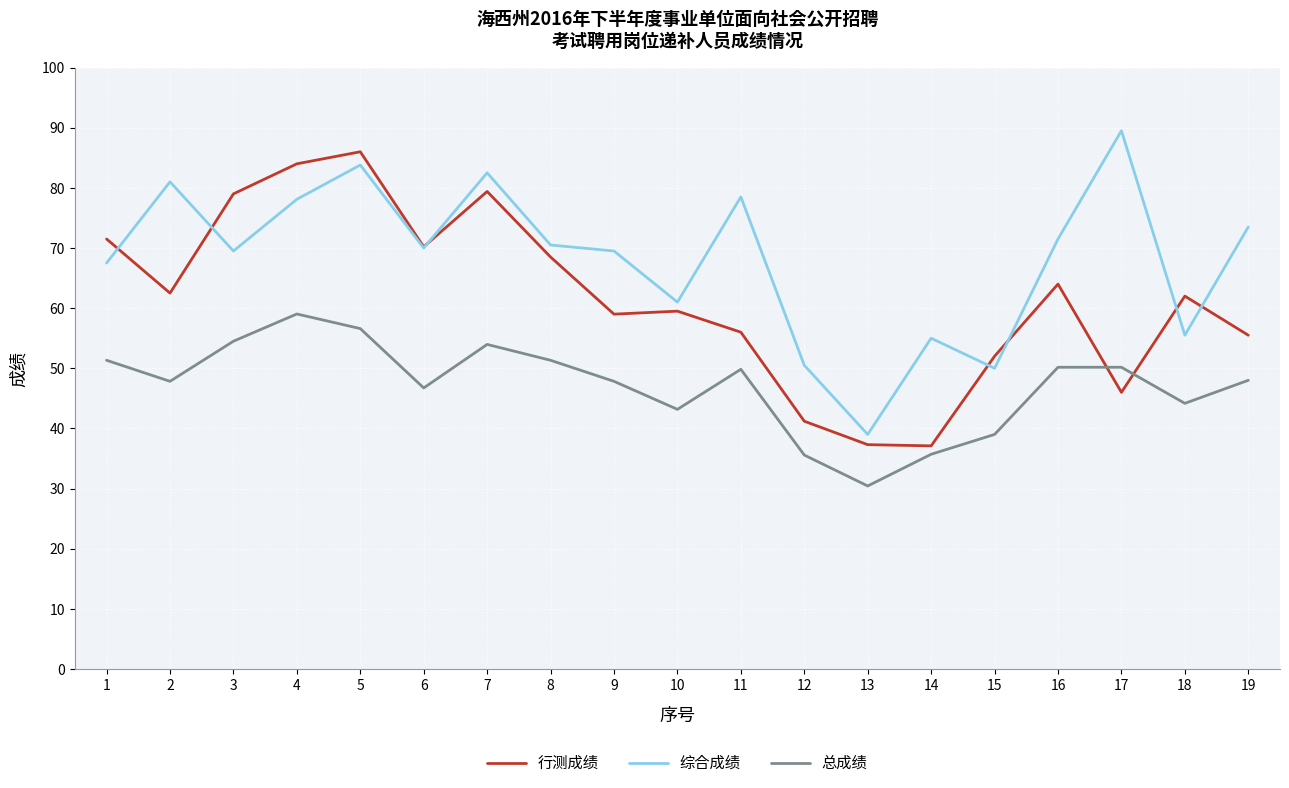

What is the total value across all series at 9?

176.3